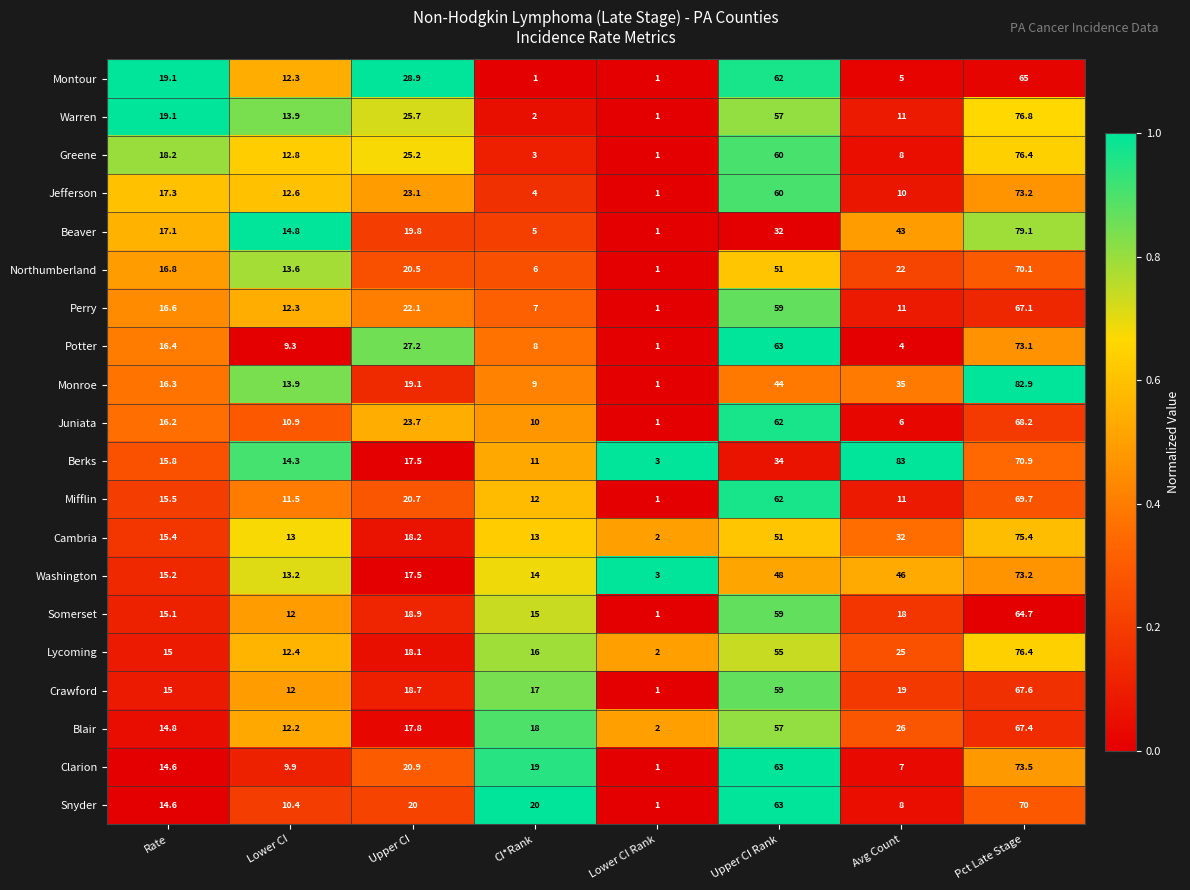

Which label corresponds to the largest value in the chart?

Avg Count